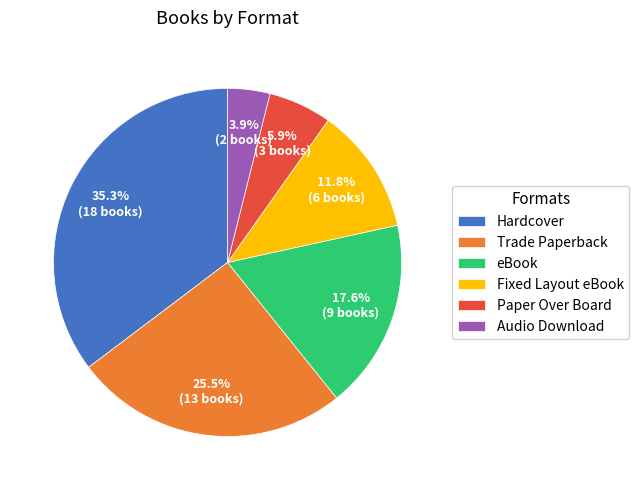

Do Trade Paperback and eBook together represent more than half of the pie?

No